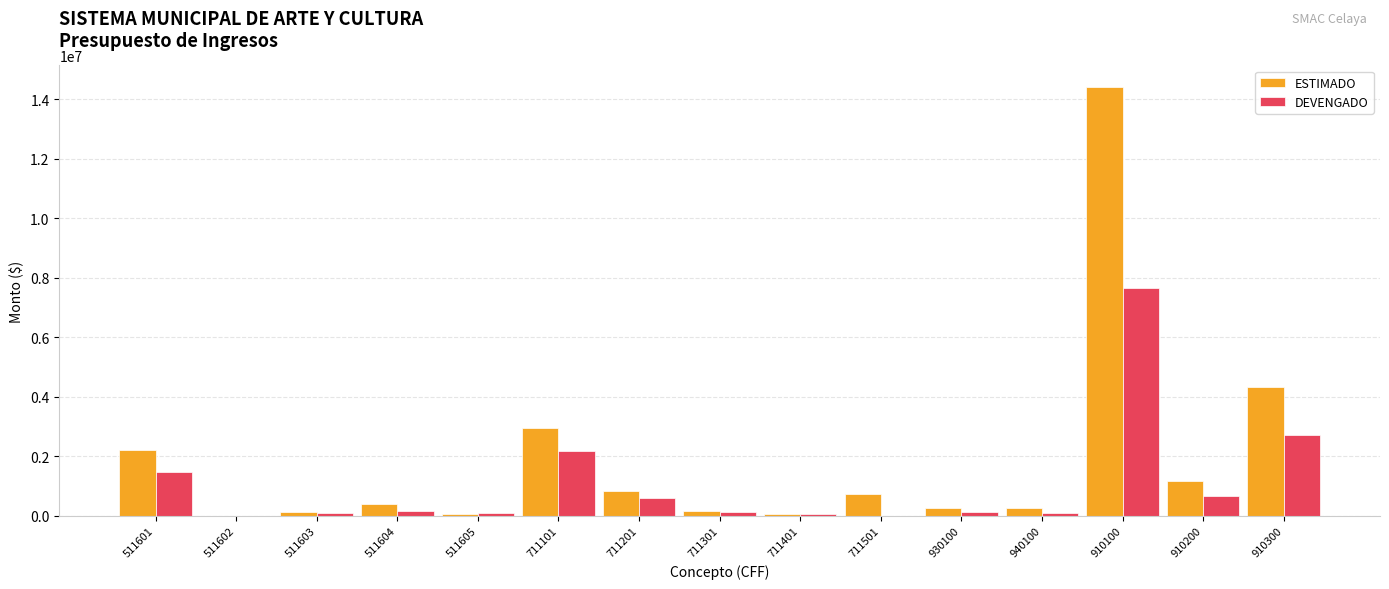

Which series changed the most between 511601 and 711101?

ESTIMADO